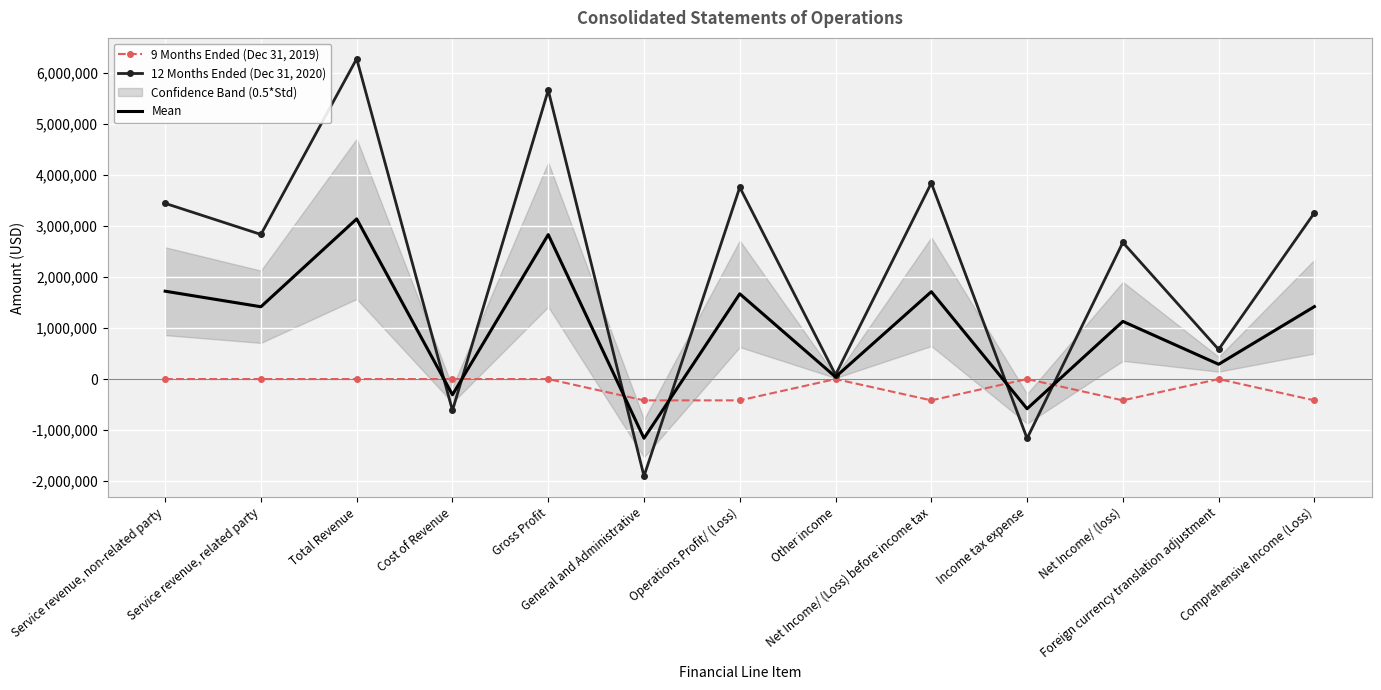

Which series changed the most between Service revenue, related party and Net Income/ (loss)?

9 Months Ended (Dec 31, 2019)